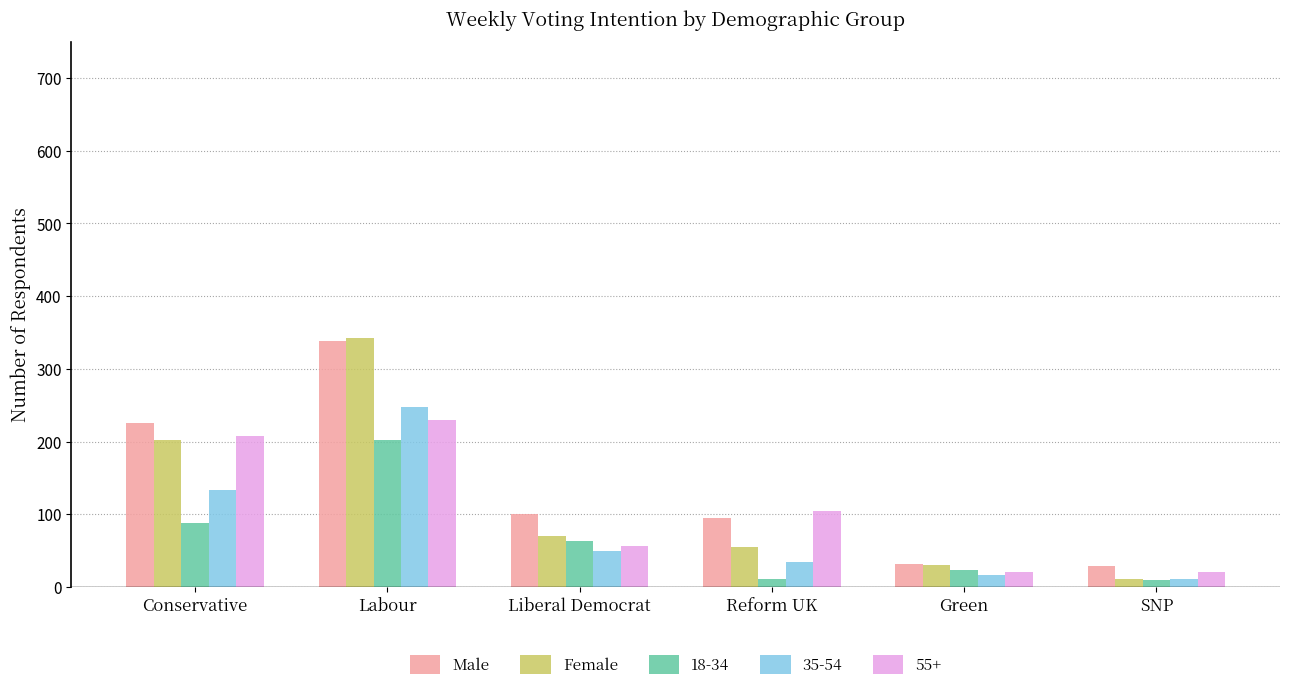

Rank the series by their average value, from highest to lowest.

Male, Female, 55+, 35-54, 18-34